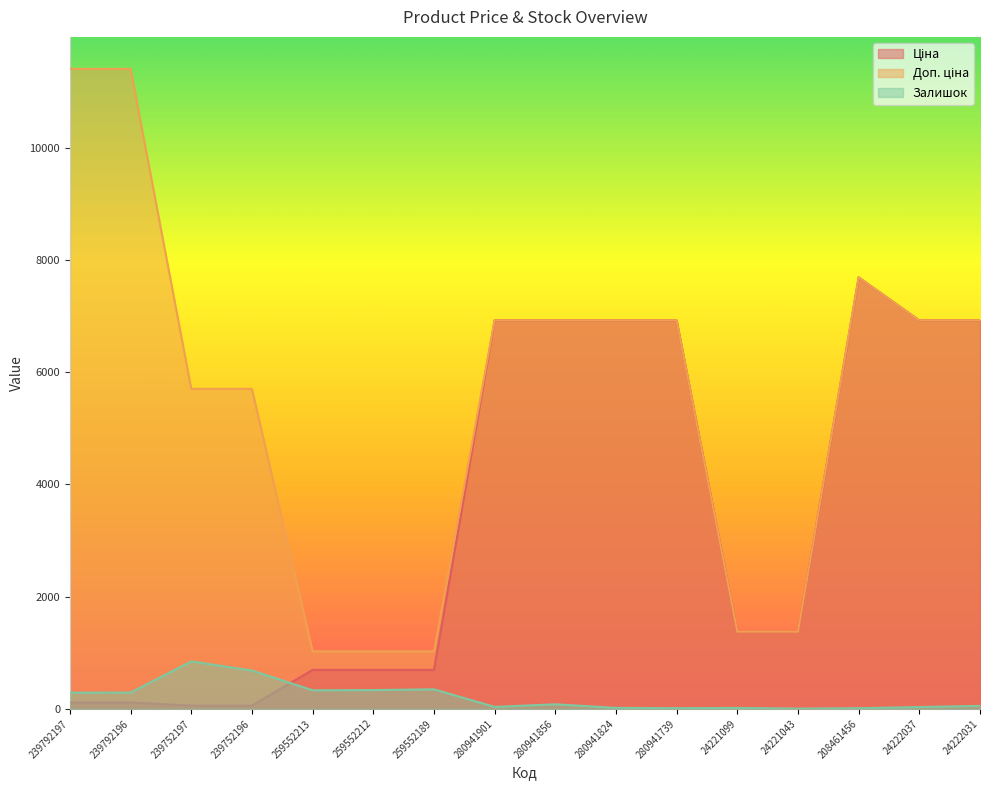

What is the spread (max minus min) of values at 239752196?

5647.9